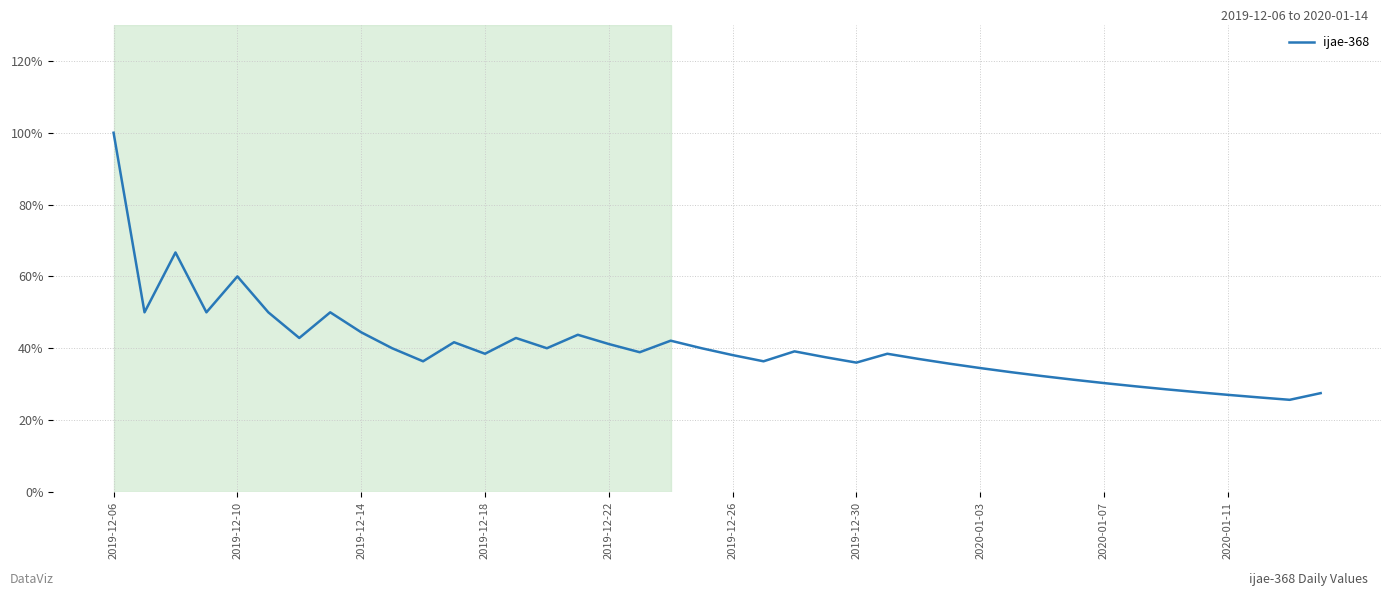

What is the smallest value displayed?

25.6